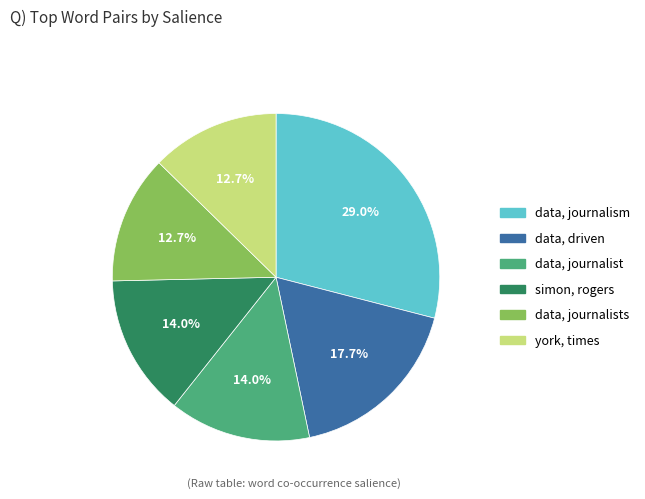

Is there a majority slice in this chart?

No